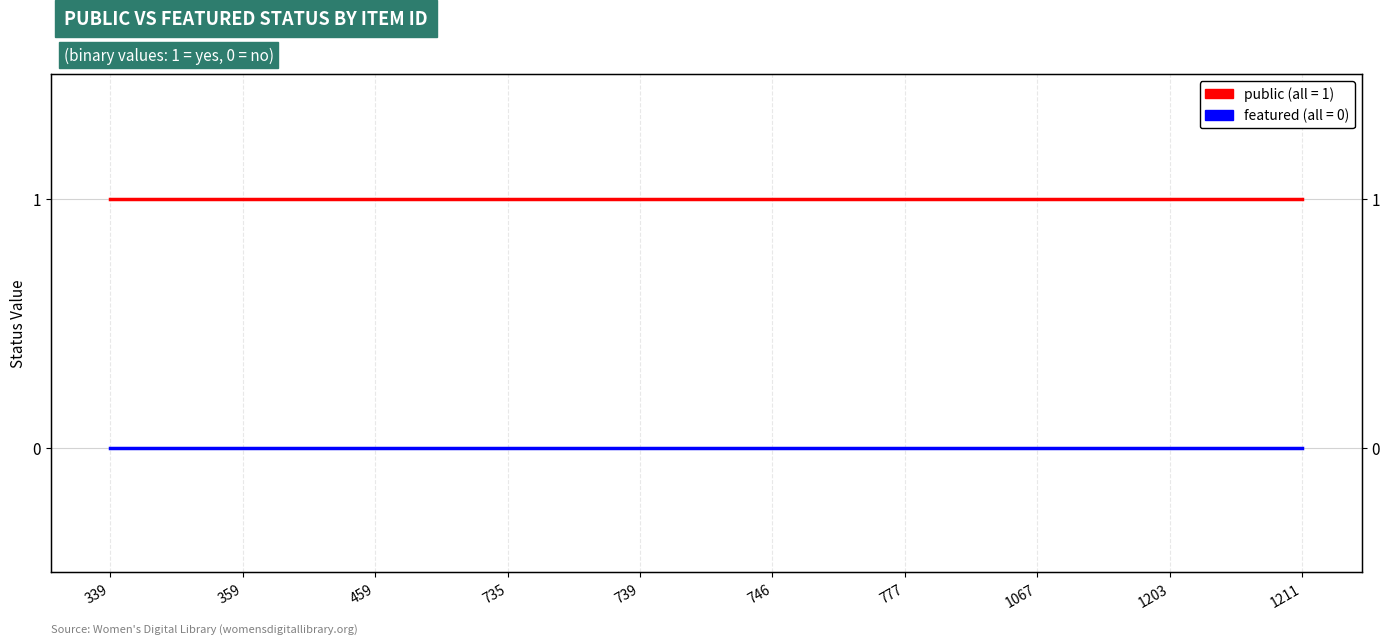

True or false: public has more than 0 interior local peaks.

False